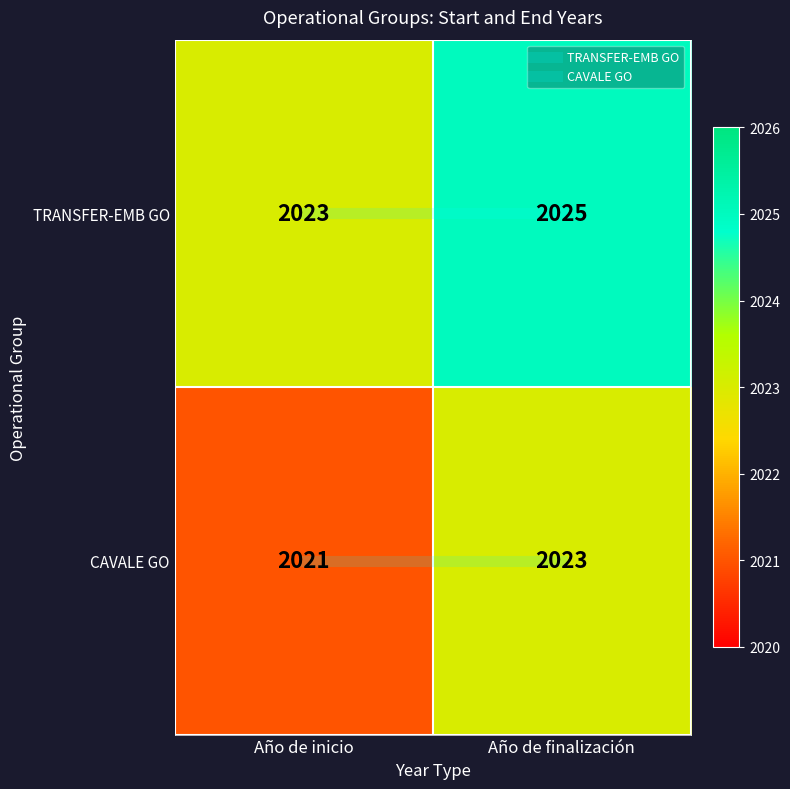

Reading right to left, transcribe all the data shown in this chart.

TRANSFER-EMB GO: Año de finalización=2025	Año de inicio=2023
CAVALE GO: Año de finalización=2023	Año de inicio=2021